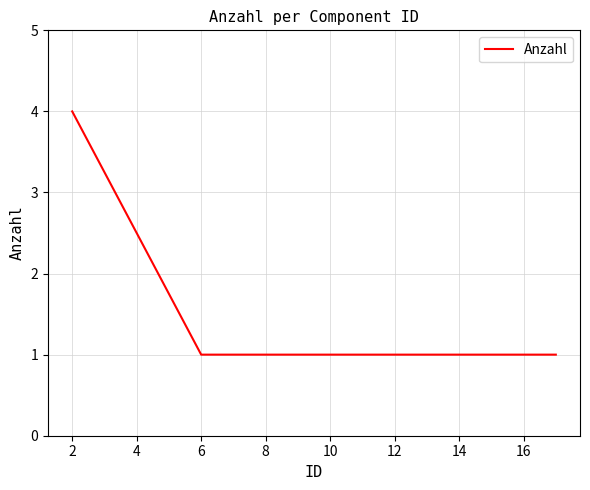

Reading left to right, list all the values displayed in this chart.

4	1	1	1	1	1	1